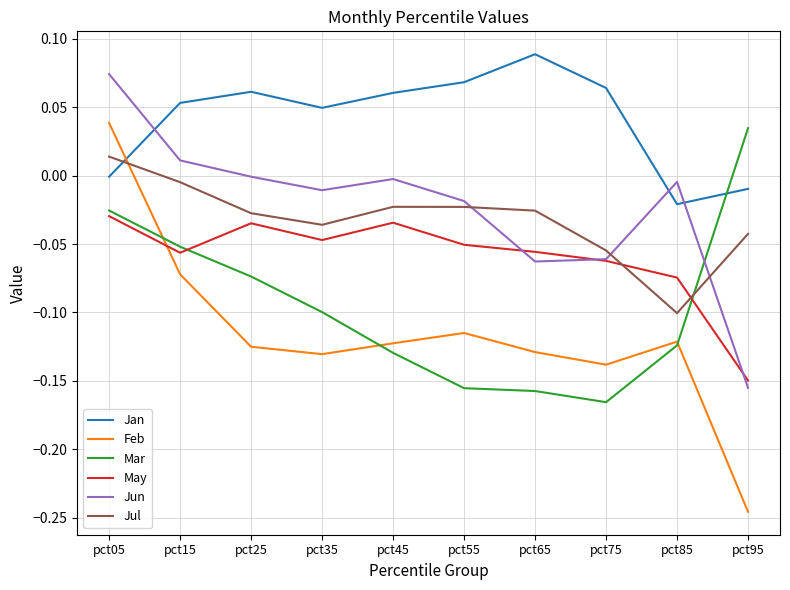

At which category is the sum across all series the highest?

pct05